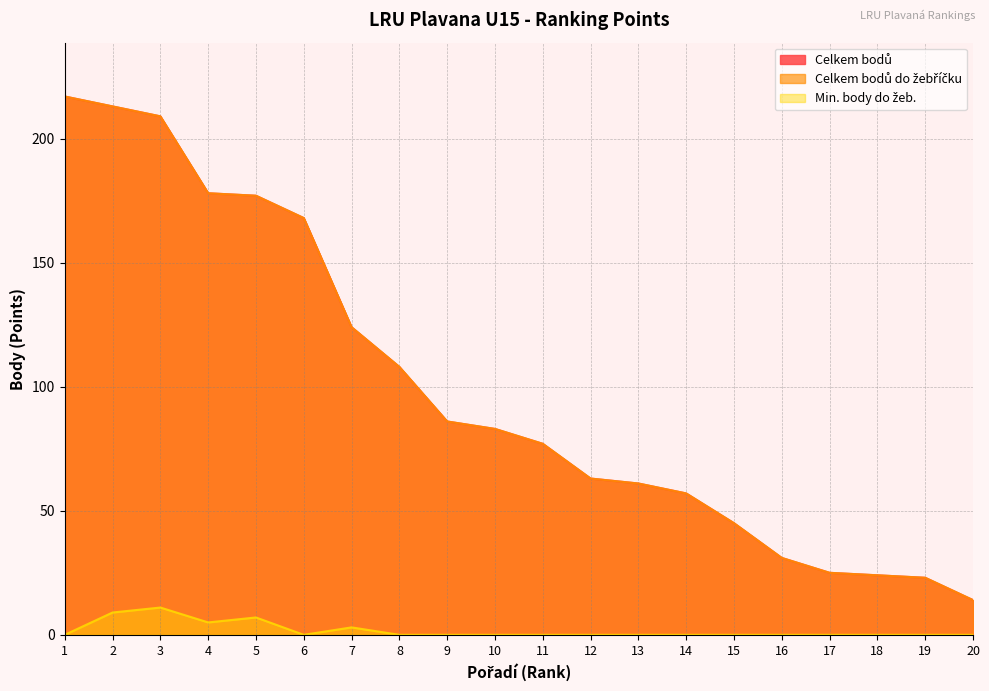

How many categories are shown in the chart?

20